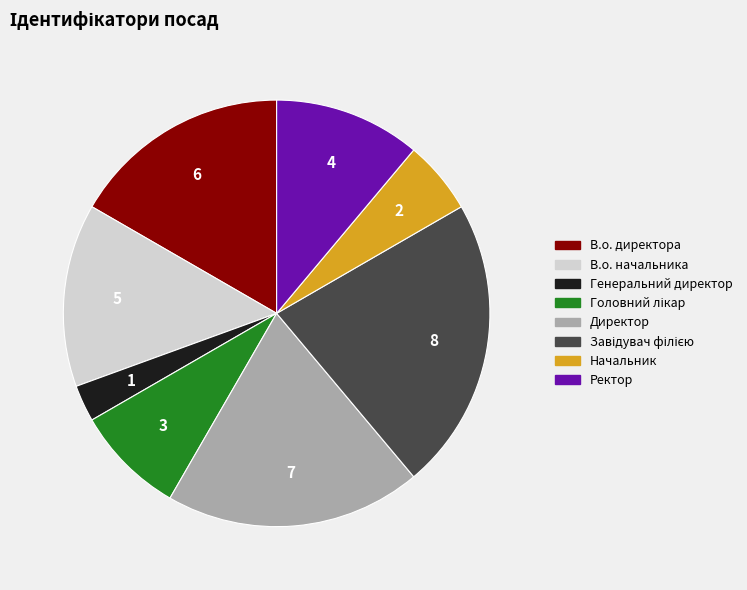

What is the ratio of the value at В.о. директора to the value at В.о. начальника?

1.2